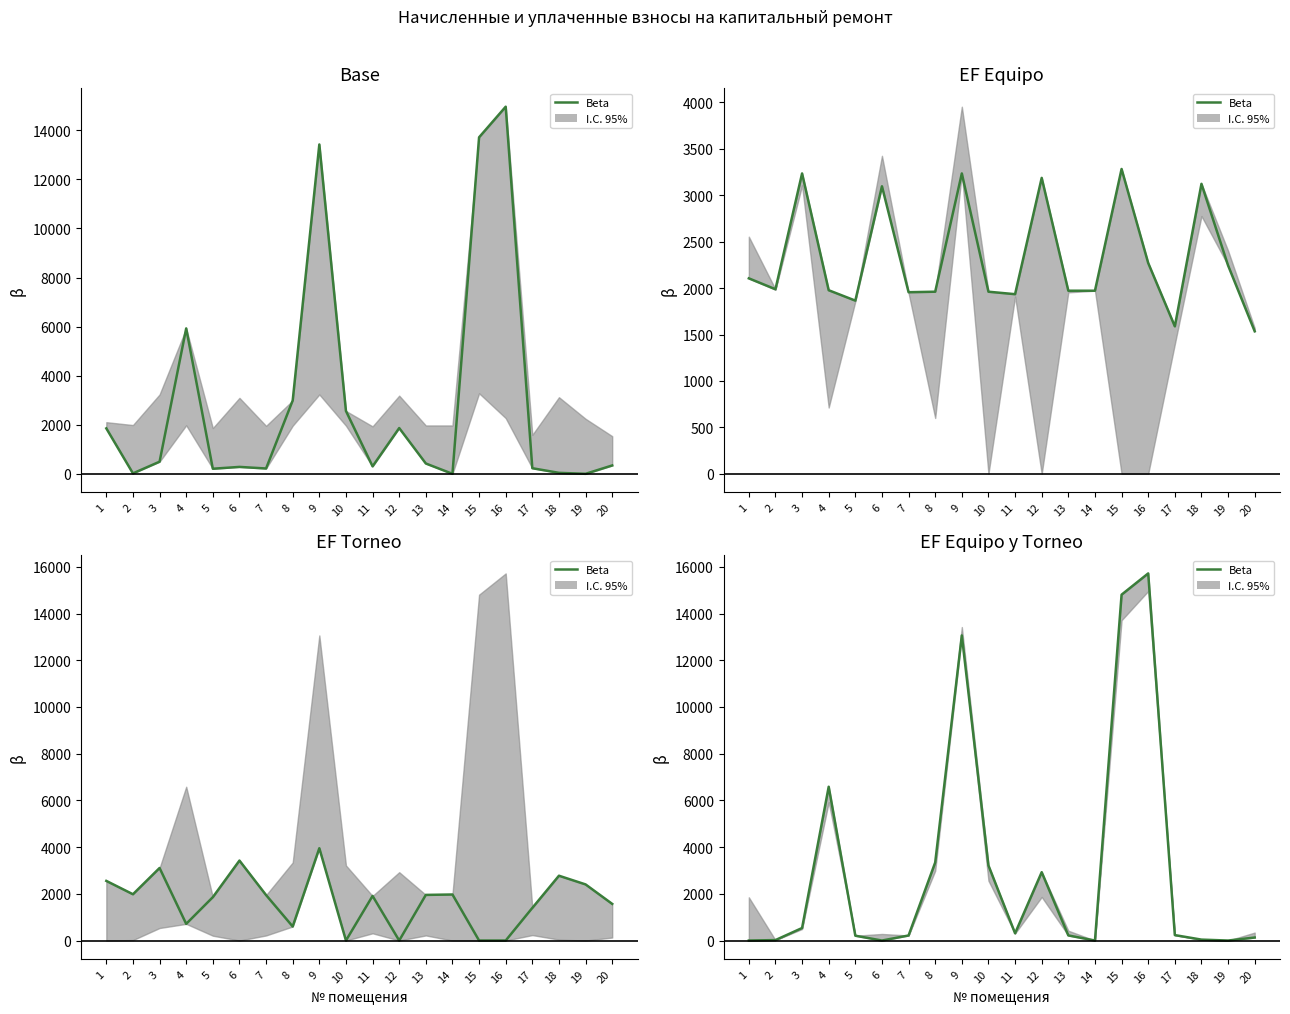

What value does the data have at 12?

2926.8